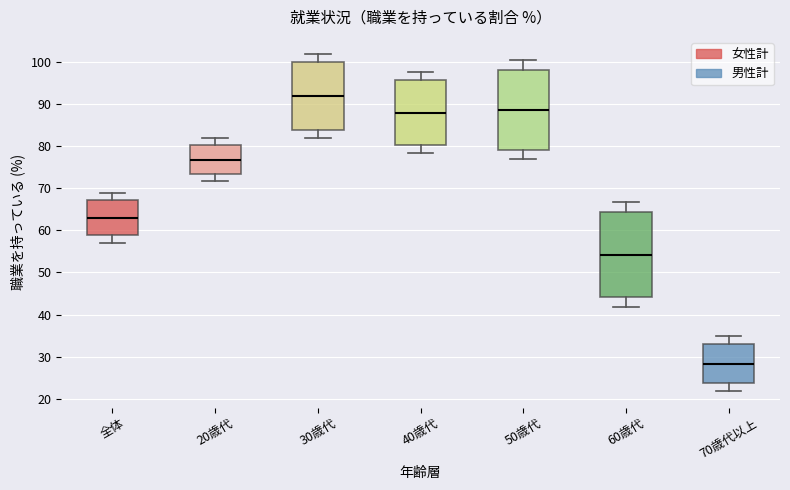

Where is the lower edge of the box for 全体 on the y-axis? The values are not printed on the chart, so give them approximately, as read against the axis.

59